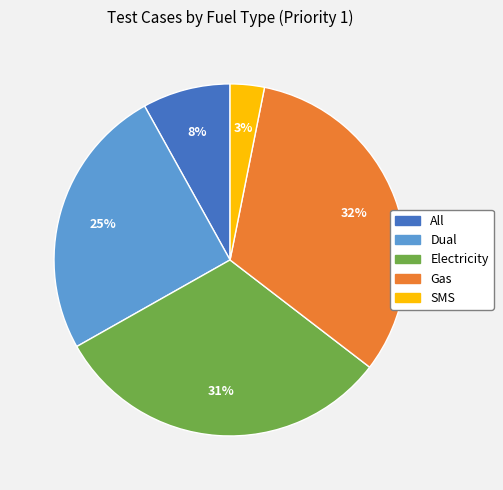

The Dual slice represents 18% of the pie. True or false?

False